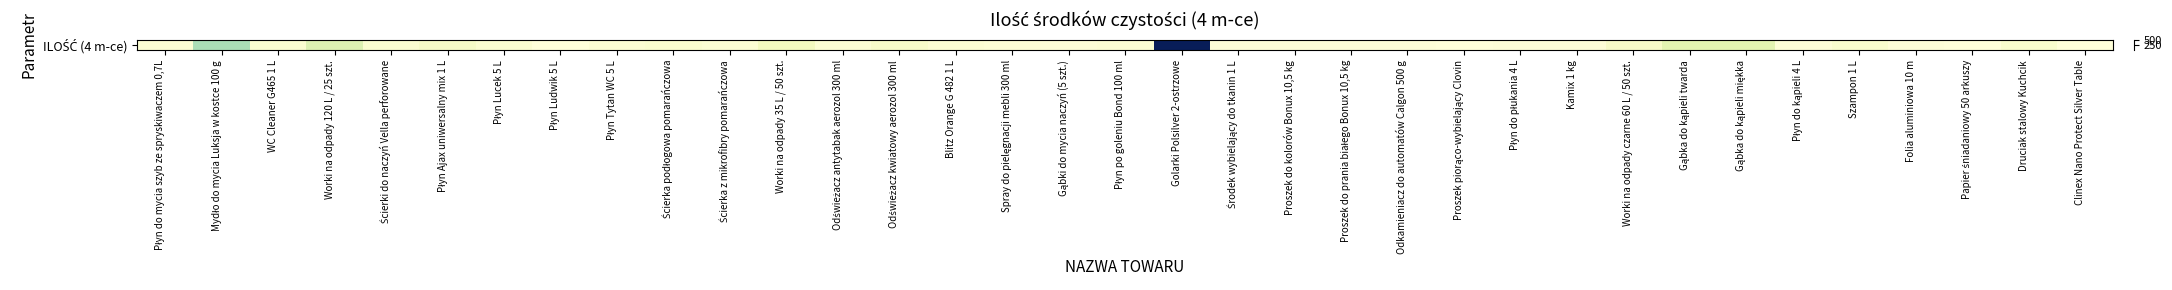

What is the difference between the values at Ścierki do naczyń Vella perforowane and Folia aluminiowa 10 m?

13